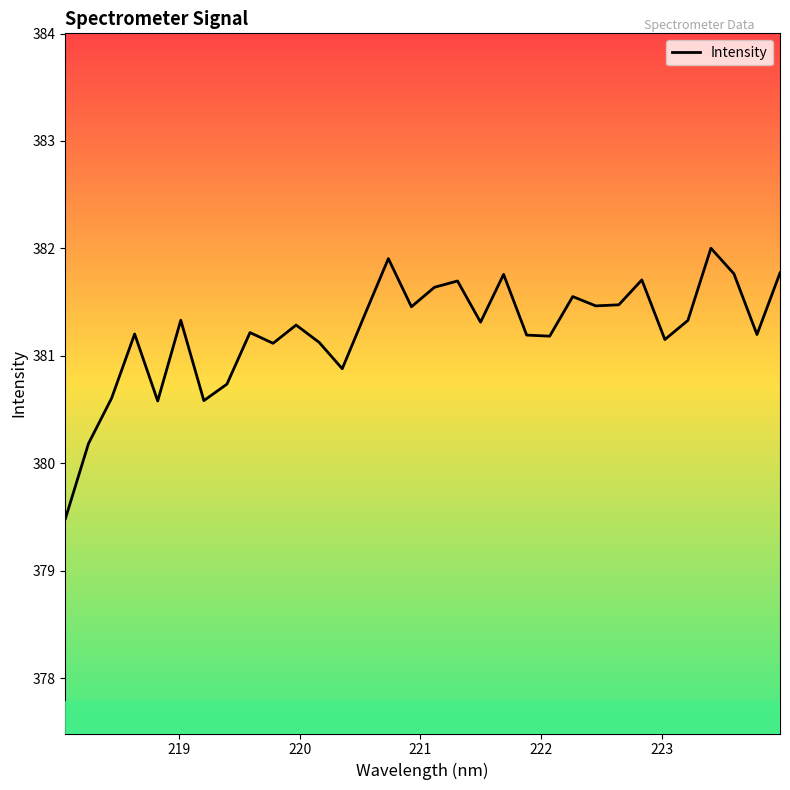

Reading left to right, extract all data points from this chart.

379.5	380.2	380.6	381.2	380.6	381.3	380.6	380.7	381.2	381.1	381.3	381.1	380.9	381.4	381.9	381.5	381.6	381.7	381.3	381.8	381.2	381.2	381.6	381.5	381.5	381.7	381.2	381.3	382.0	381.8	381.2	381.8